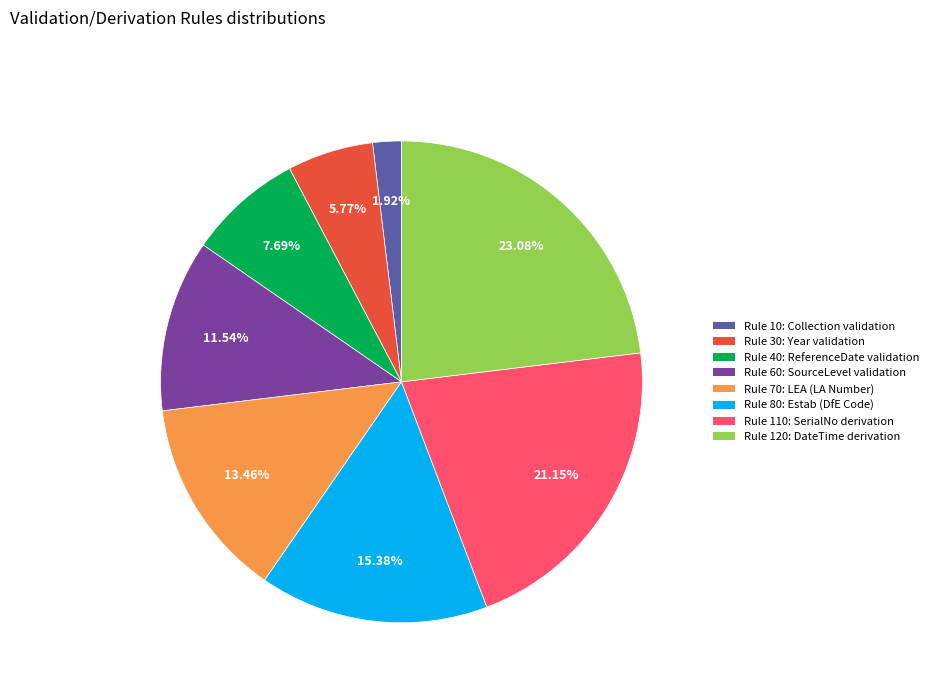

Between Rule 30 and Rule 110, which is larger?

Rule 110